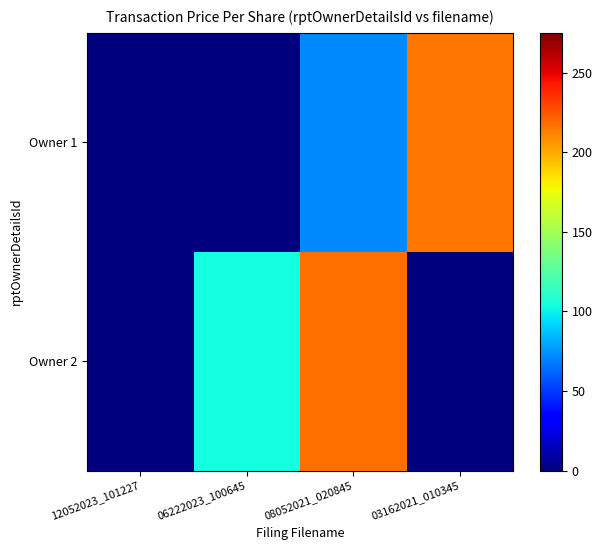

Reading right to left, list all the values displayed in this chart.

Owner 1: 03162021_010345=215.4	08052021_020845=71.5	06222023_100645=0.0	12052023_101227=0.0
Owner 2: 03162021_010345=0.0	08052021_020845=217.7	06222023_100645=103.3	12052023_101227=0.0